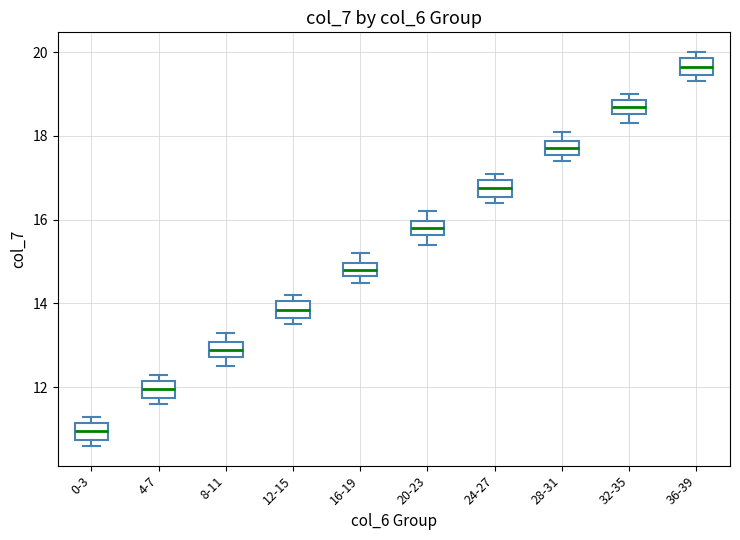

Where is the lower edge of the box for 24-27 on the y-axis? The values are not printed on the chart, so give them approximately, as read against the axis.

16.6